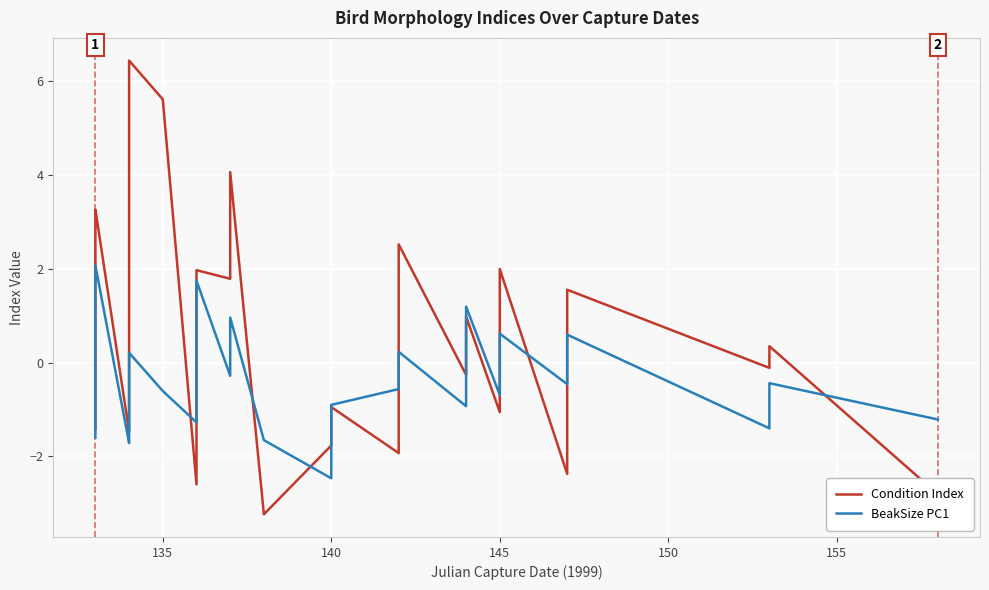

How many series are shown in this chart?

2